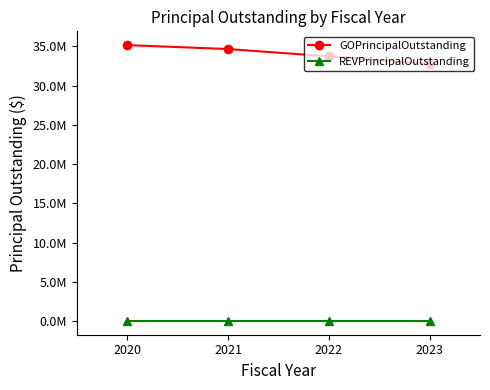

True or false: GOPrincipalOutstanding has more than 2 points higher than both neighbors.

False